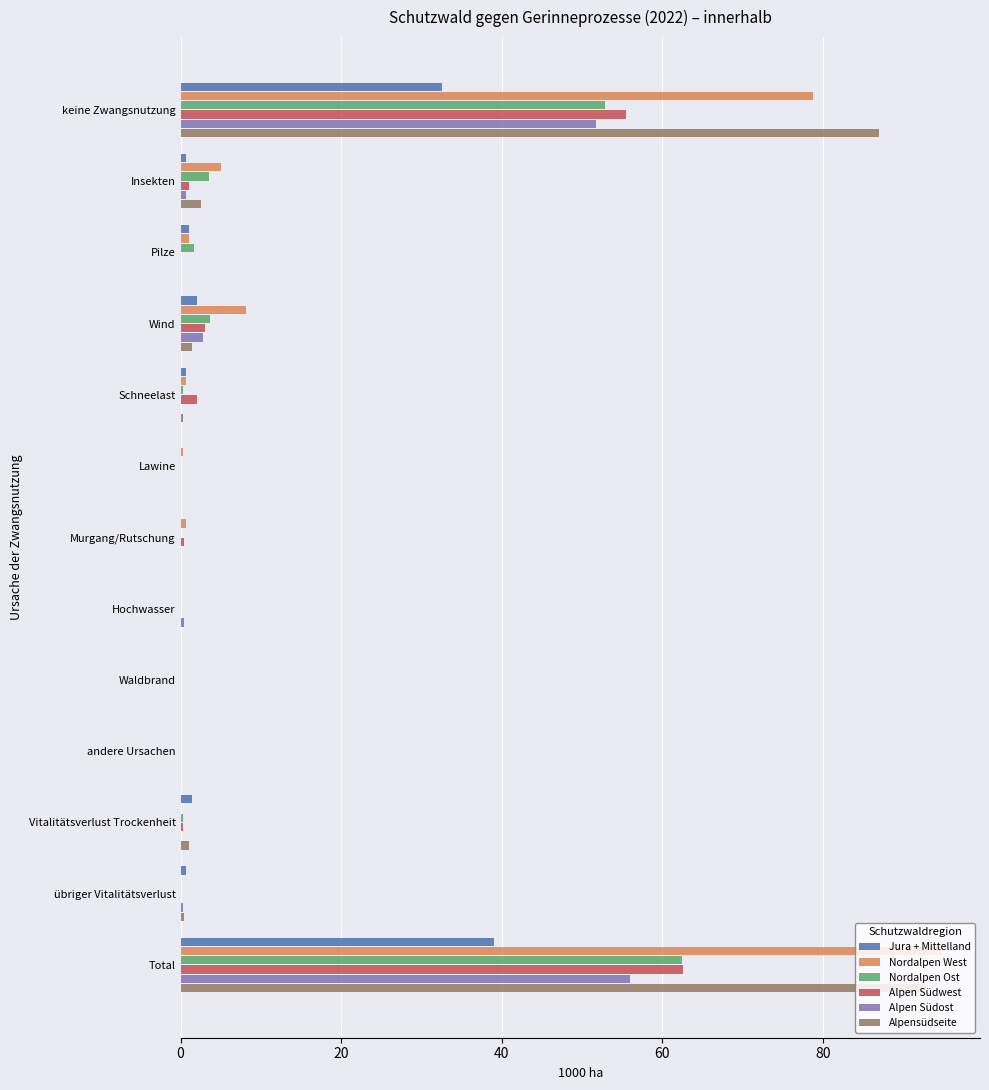

What are all the series names shown in the legend?

Jura + Mittelland, Nordalpen West, Nordalpen Ost, Alpen Südwest, Alpen Südost, Alpensüdseite